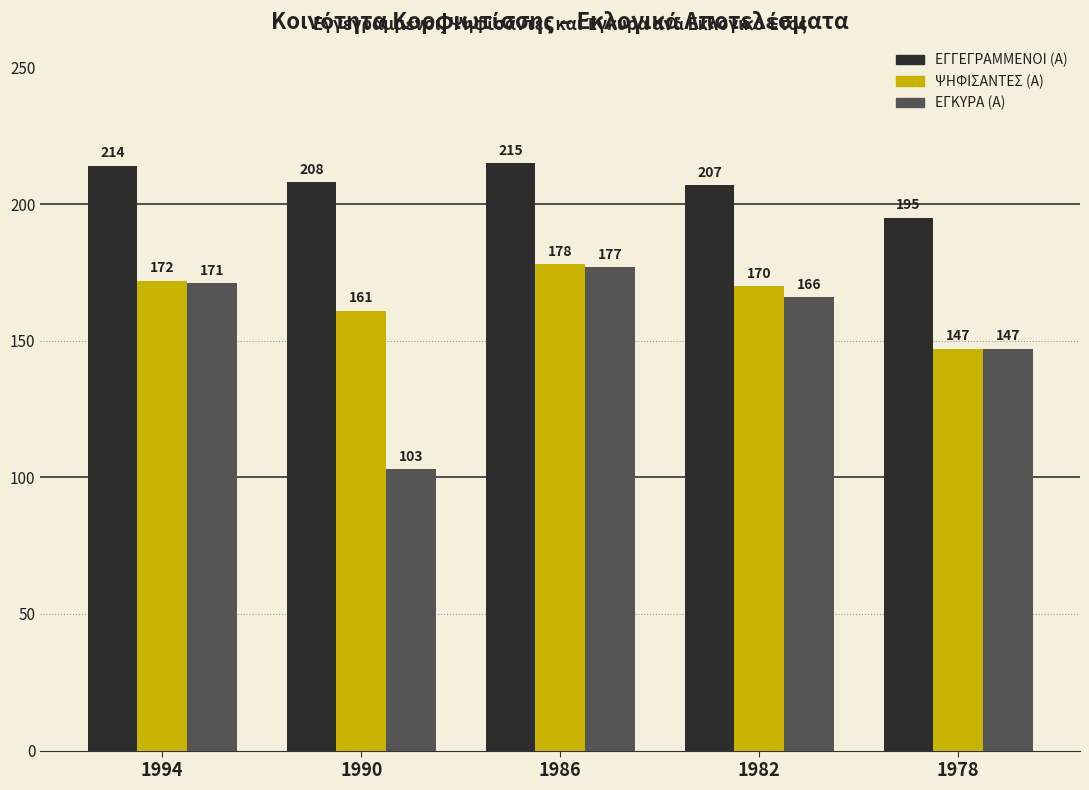

What are all the series names shown in the legend?

ΕΓΓΕΓΡΑΜΜΕΝΟΙ (Α), ΨΗΦΙΣΑΝΤΕΣ (Α), ΕΓΚΥΡΑ (Α)